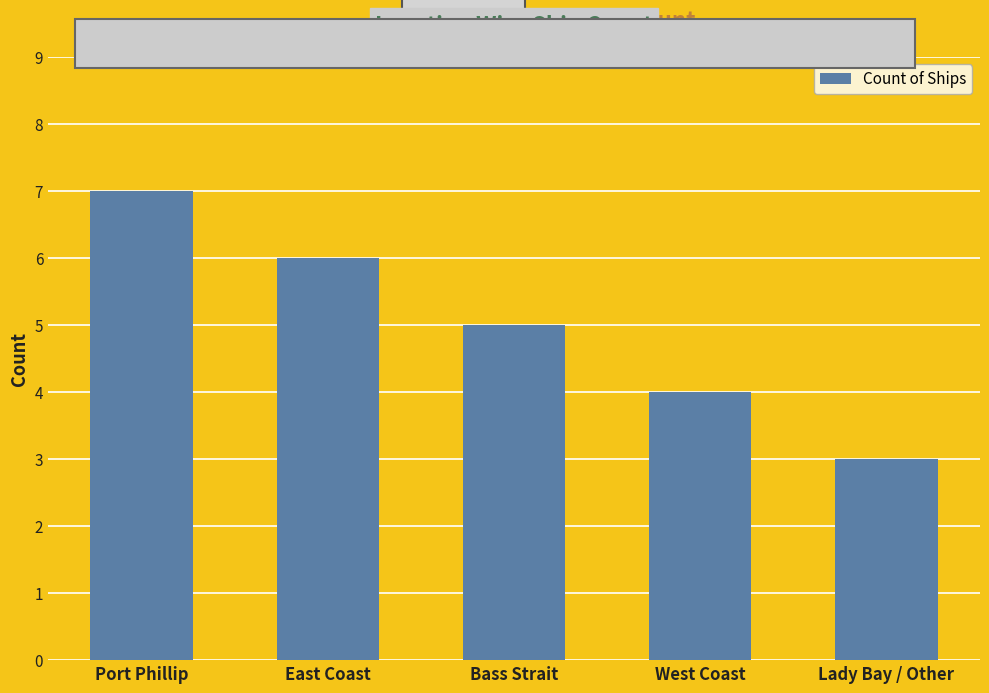

The value at Bass Strait is 7. True or false?

False